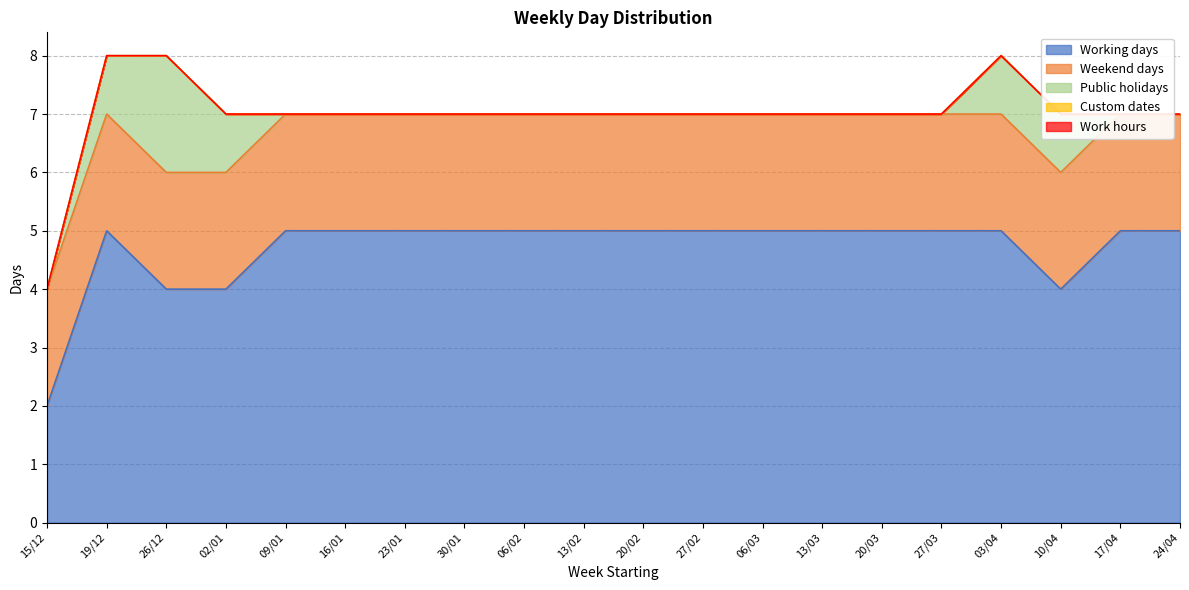

List the series in order of their peak value, highest first.

Working days, Weekend days, Public holidays, Custom dates, Work hours